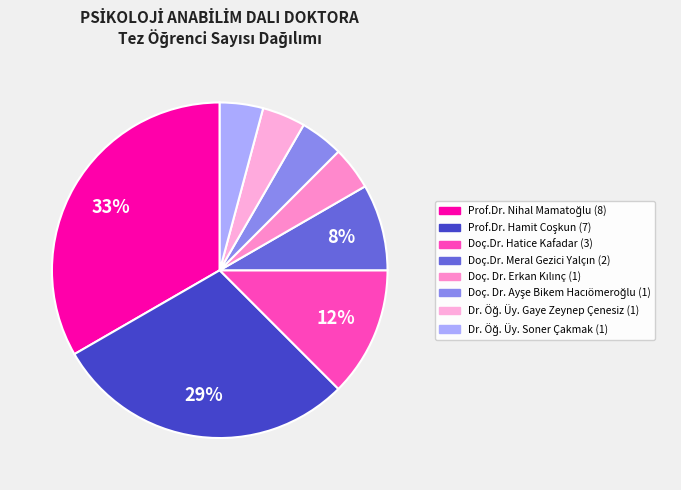

How much of the chart is everything except Dr. Öğ. Üy. Gaye Zeynep Çenesiz?

95.8%